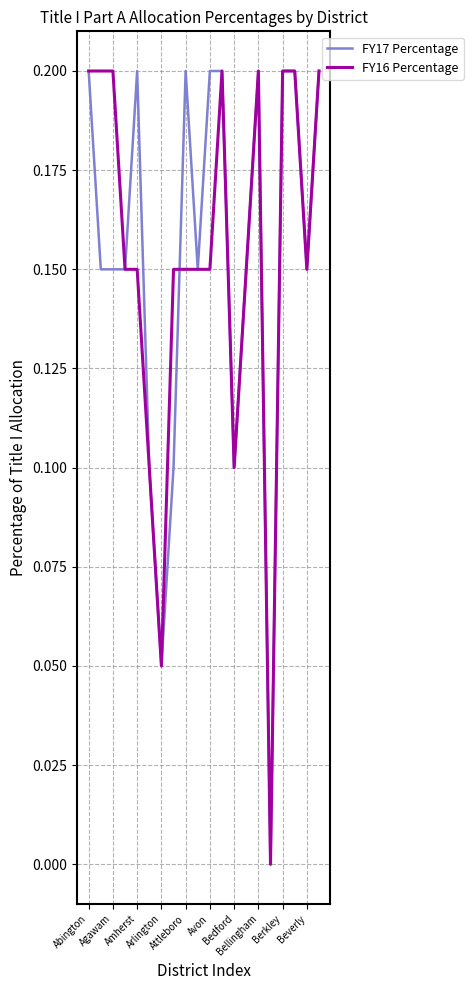

How many values in the FY17 Percentage series exceed 0?

19